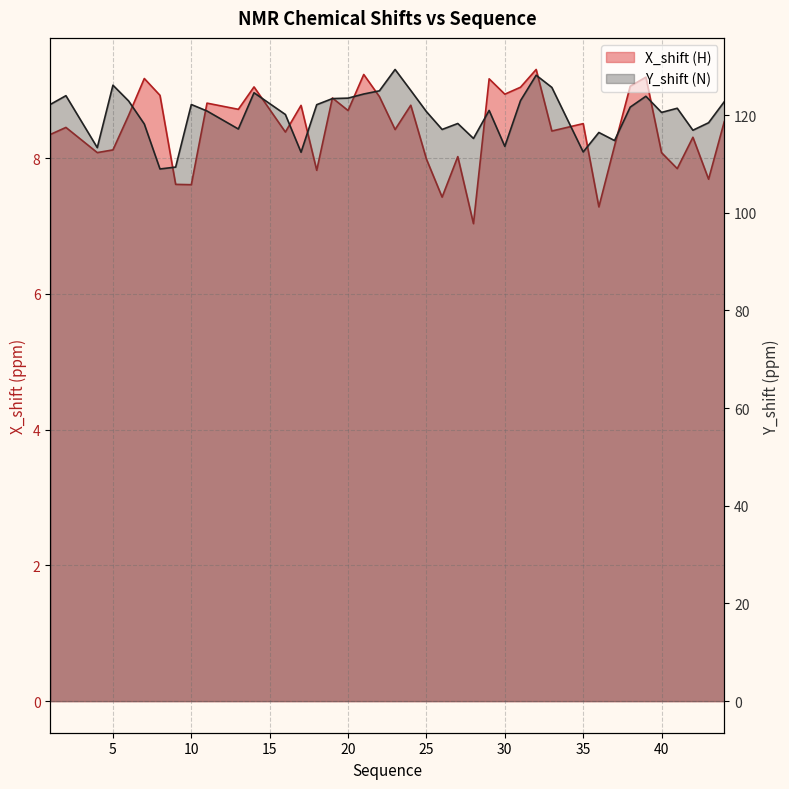

Is the value of Y_shift at 11 greater than the value of X_shift at 25?

Yes